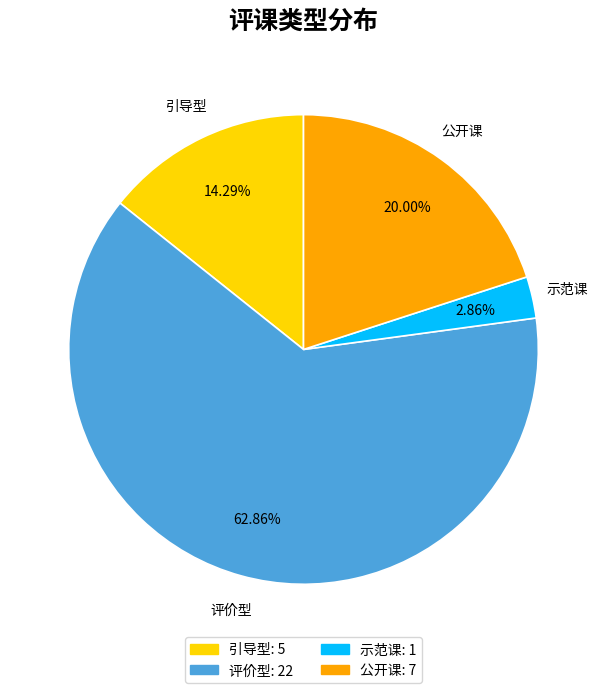

Which has a higher value, 示范课 or 引导型?

引导型